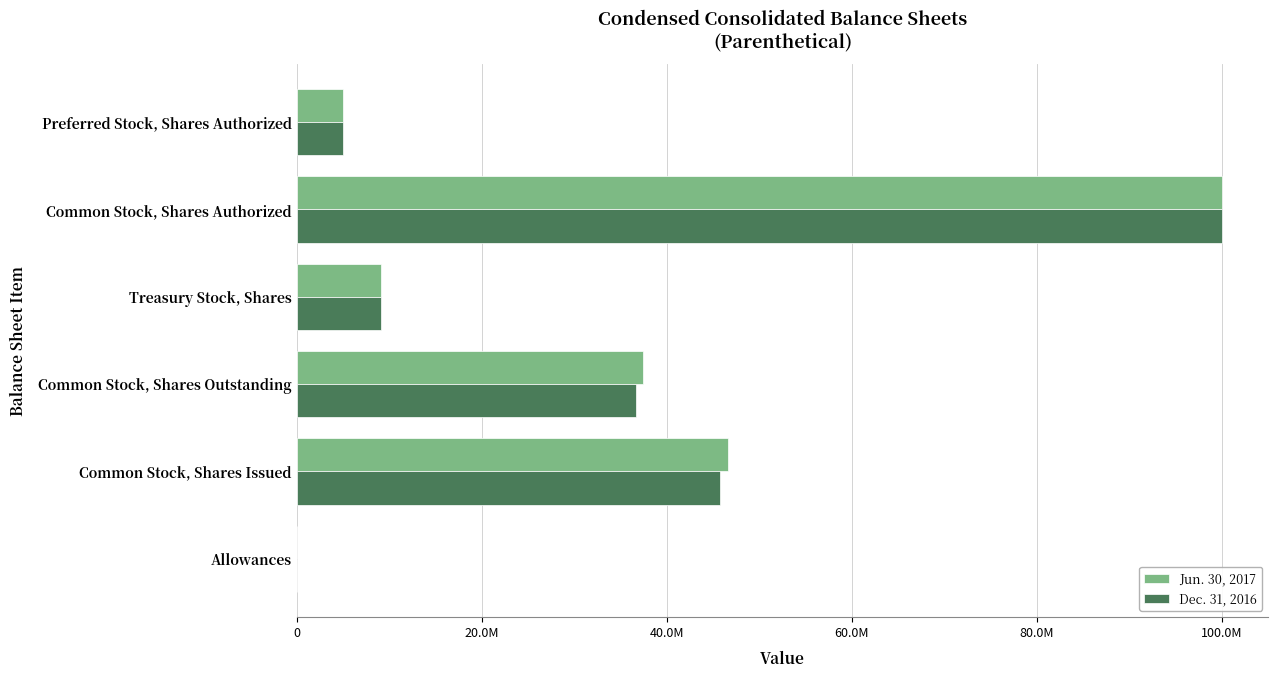

List the series in order of their overall mean, highest first.

Jun. 30, 2017, Dec. 31, 2016